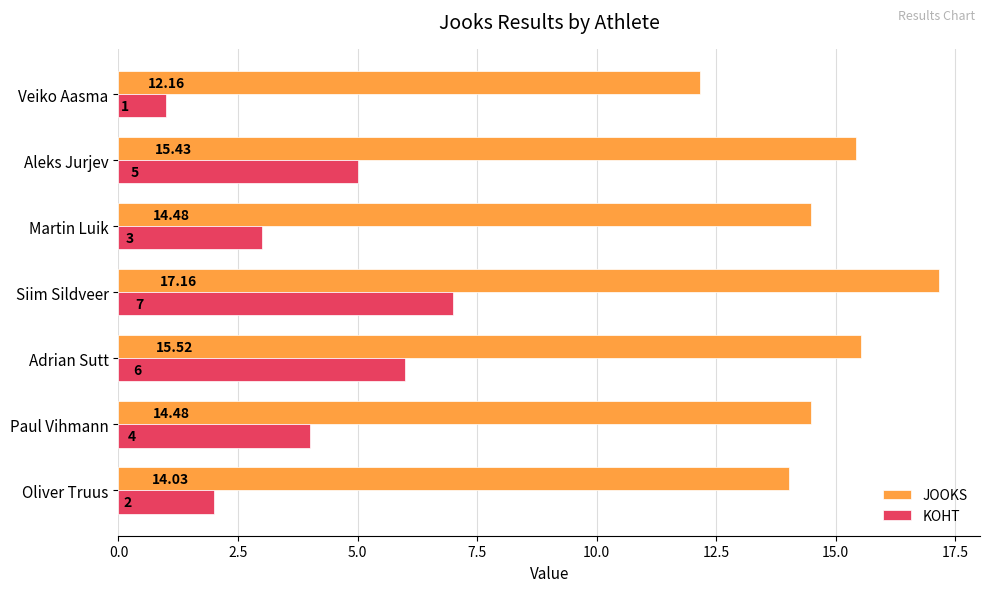

What is the minimum value for JOOKS?

12.2